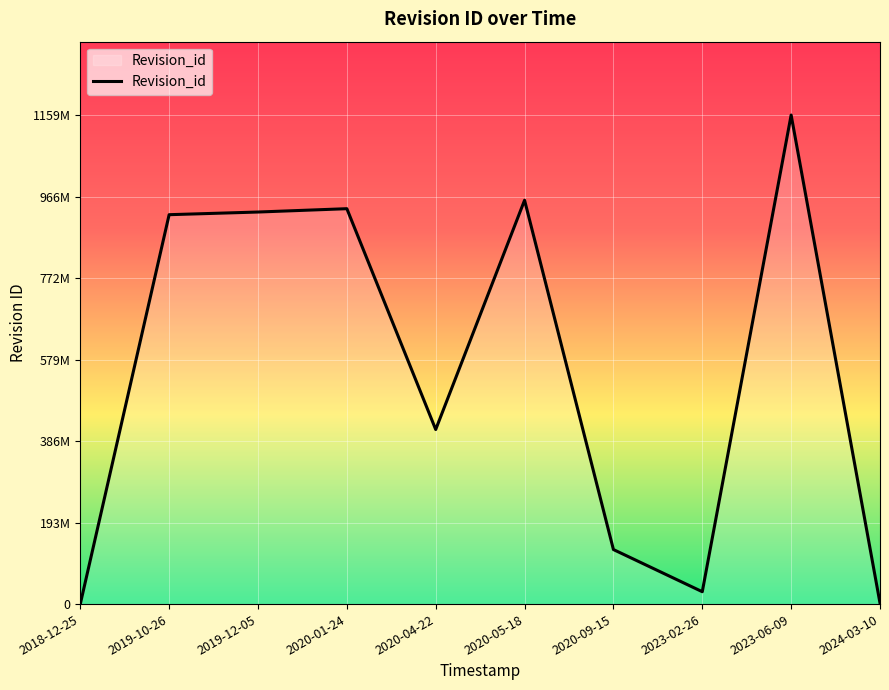

Reading right to left, what are all the values shown in this chart?

2372240	1159340237	29319517	129285026	957332015	413818207	937299273	929394461	923078541	0